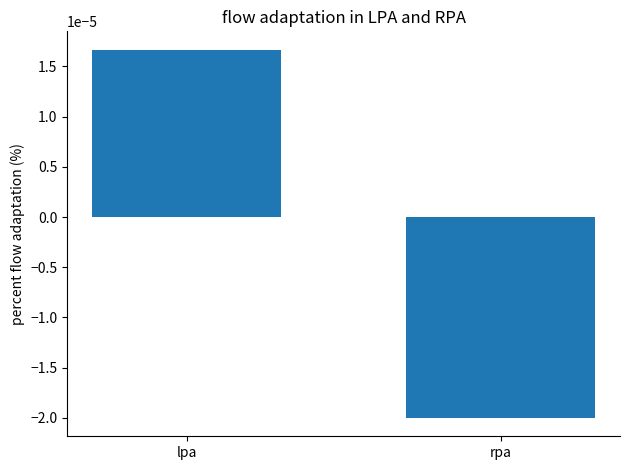

Are the bars horizontal?

No